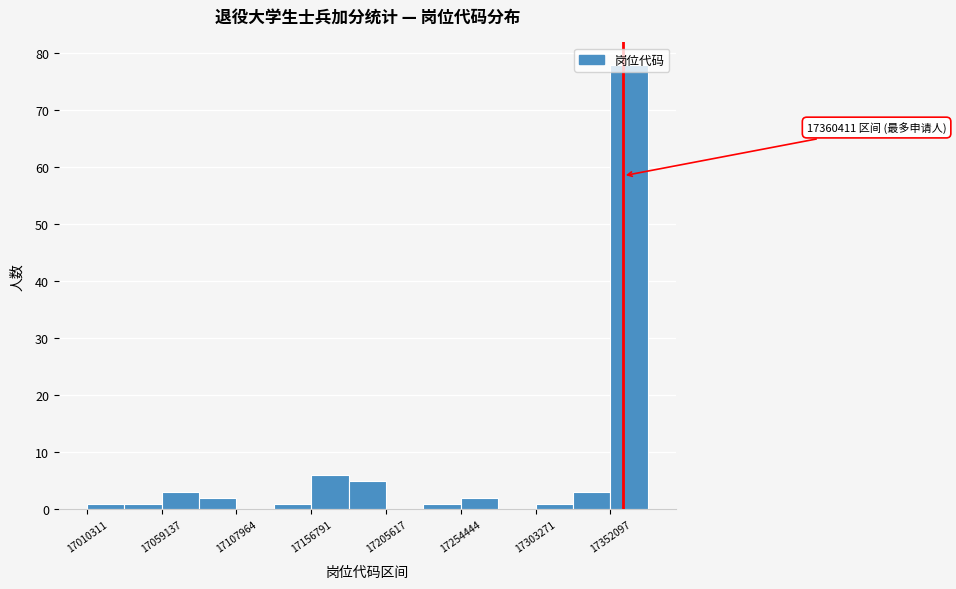

Which range on the x-axis has the tallest bar?

17350000 to 17375000